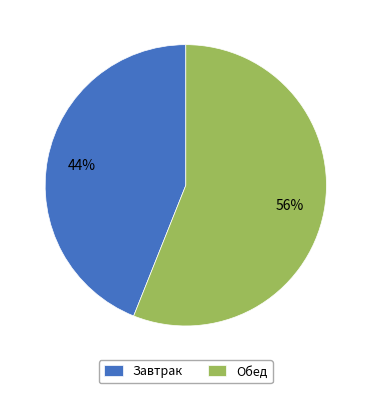

Approximately how many times larger is the value at Обед compared to Завтрак?

1.3